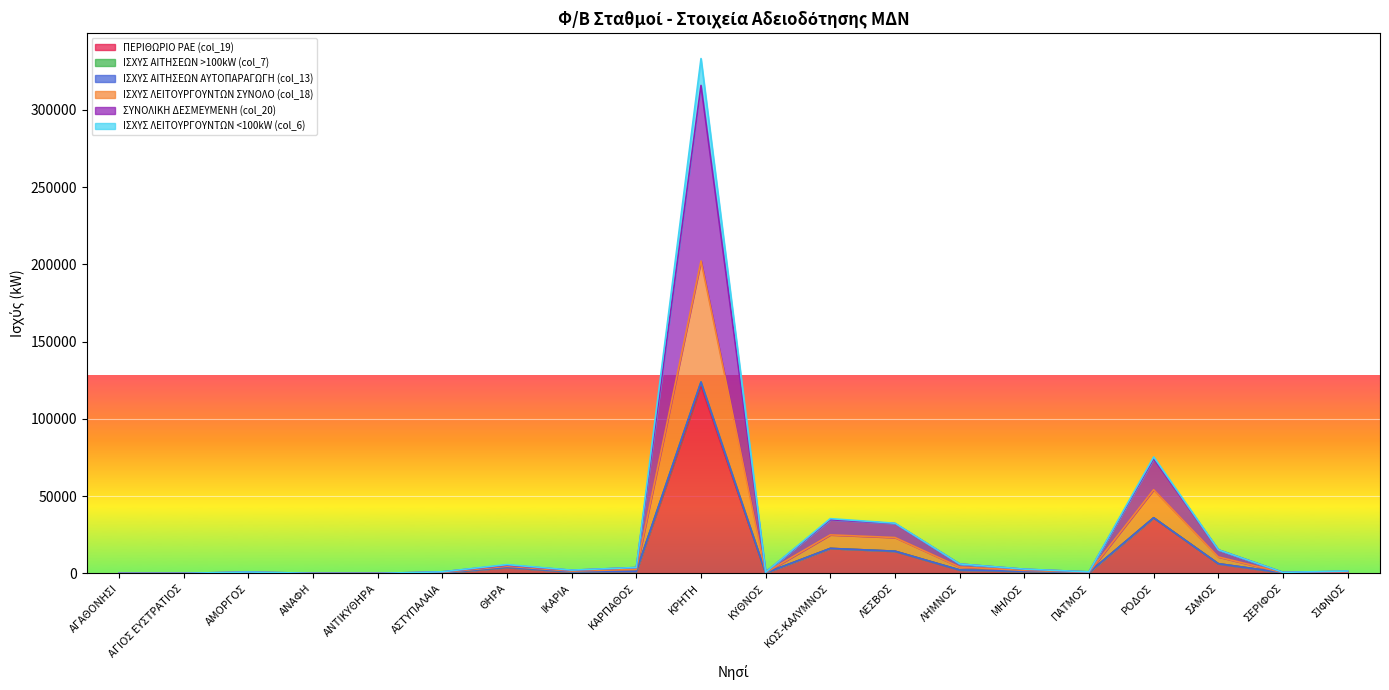

Is it true that ΙΣΧΥΣ ΛΕΙΤΟΥΡΓΟΥΝΤΩΝ ΣΥΝΟΛΟ (col_18) equals 1166.2 at ΜΗΛΟΣ?

False